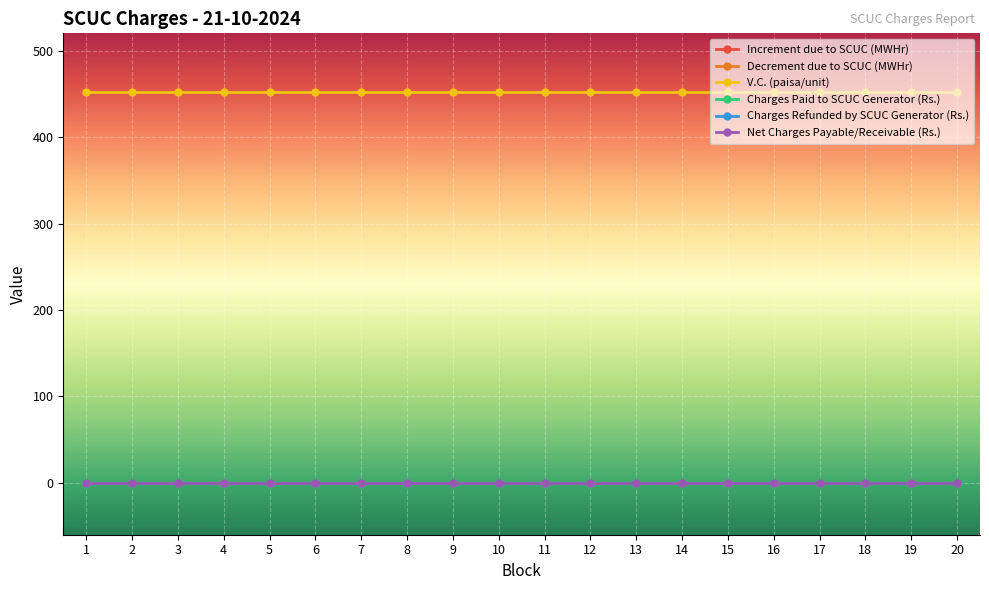

Does the chart have visible grid lines?

Yes